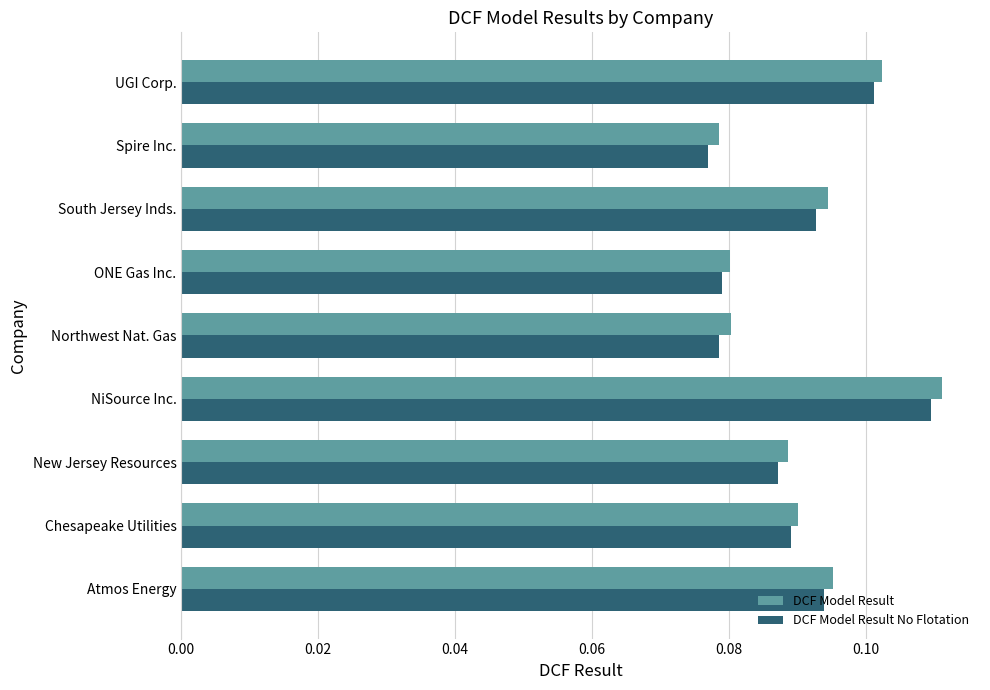

At which label does DCF Model Result reach its peak?

NiSource Inc.